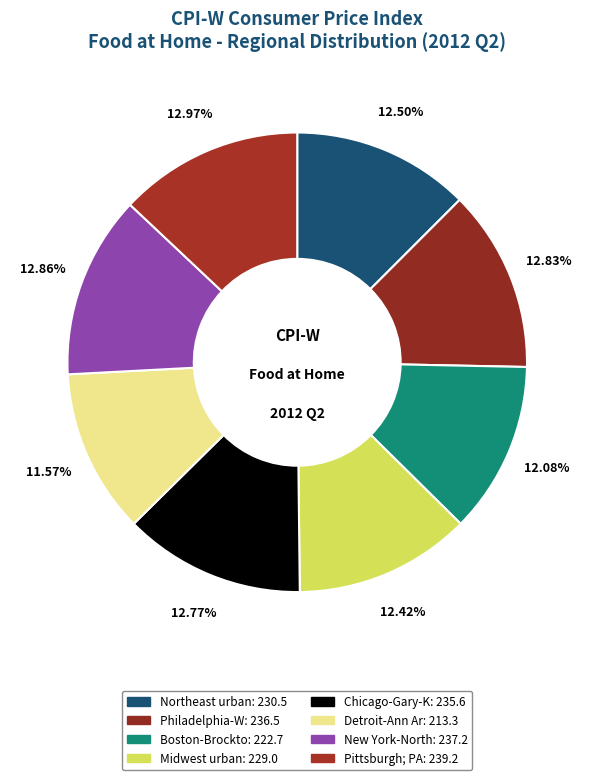

To the nearest percent, what is the average slice percentage?

12%